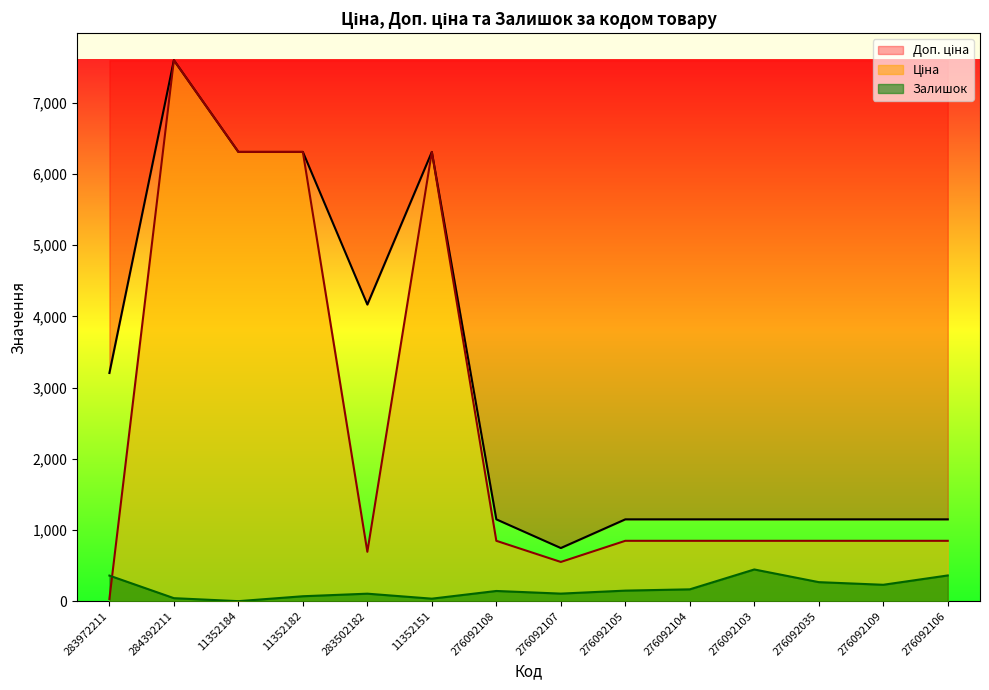

Between which two adjacent categories do Ціна and Залишок first intersect?

283972211 and 284392211